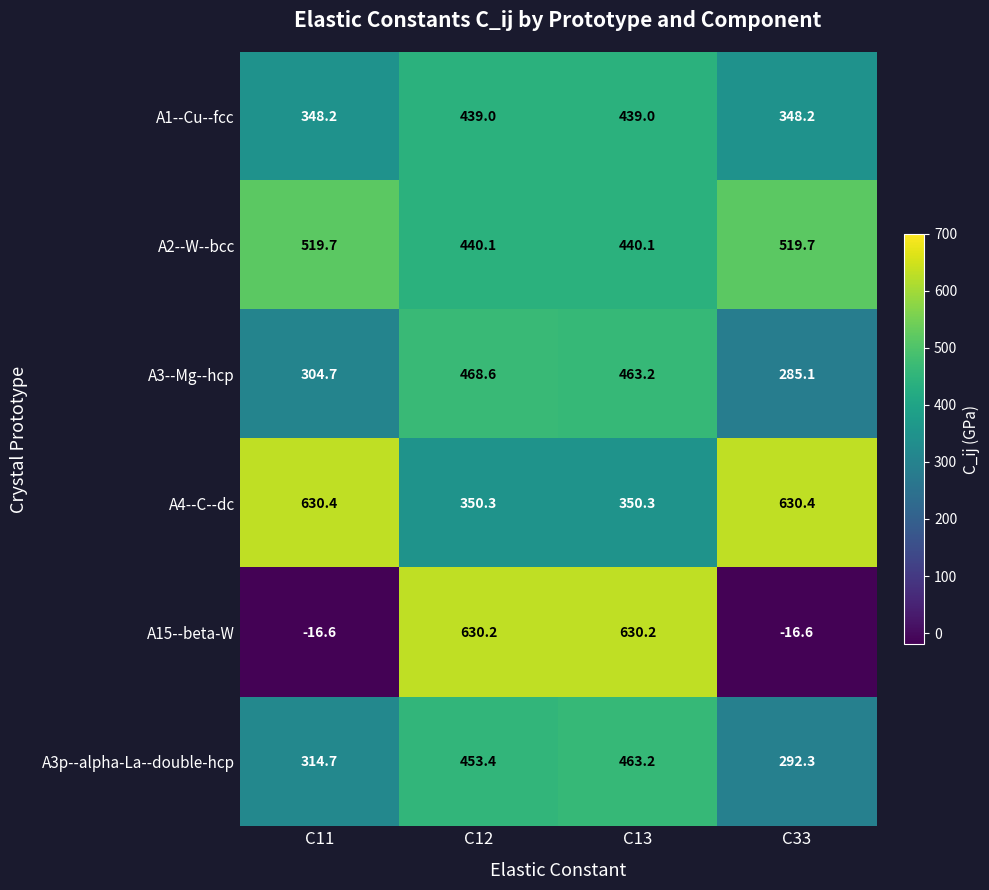

The A3--Mg--hcp series shows 463.2 at C13. True or false?

True